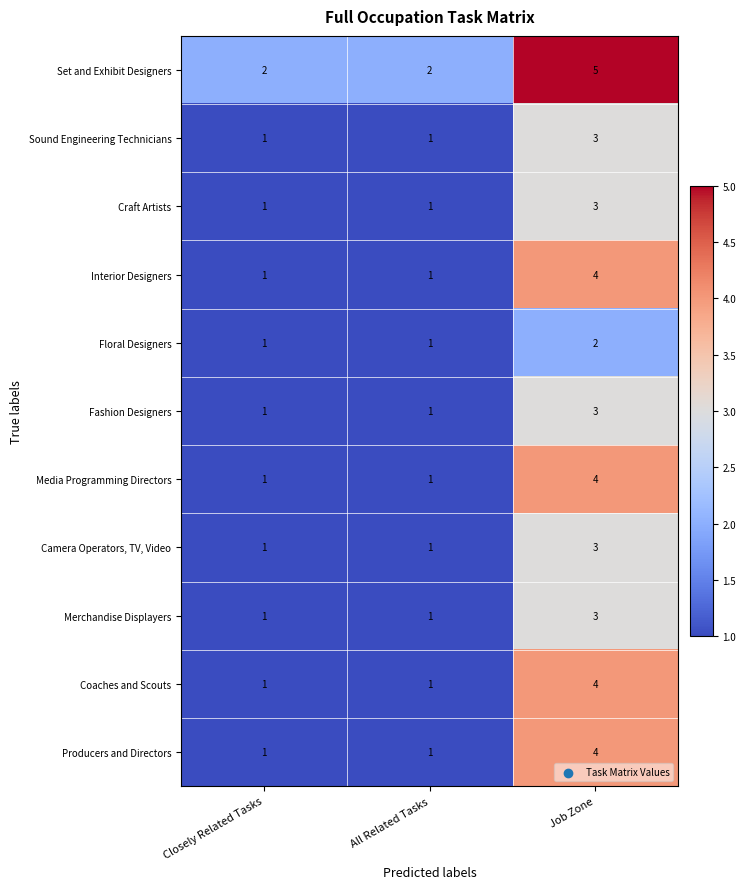

Is it true that Craft Artists equals 0 at Closely Related Tasks?

False